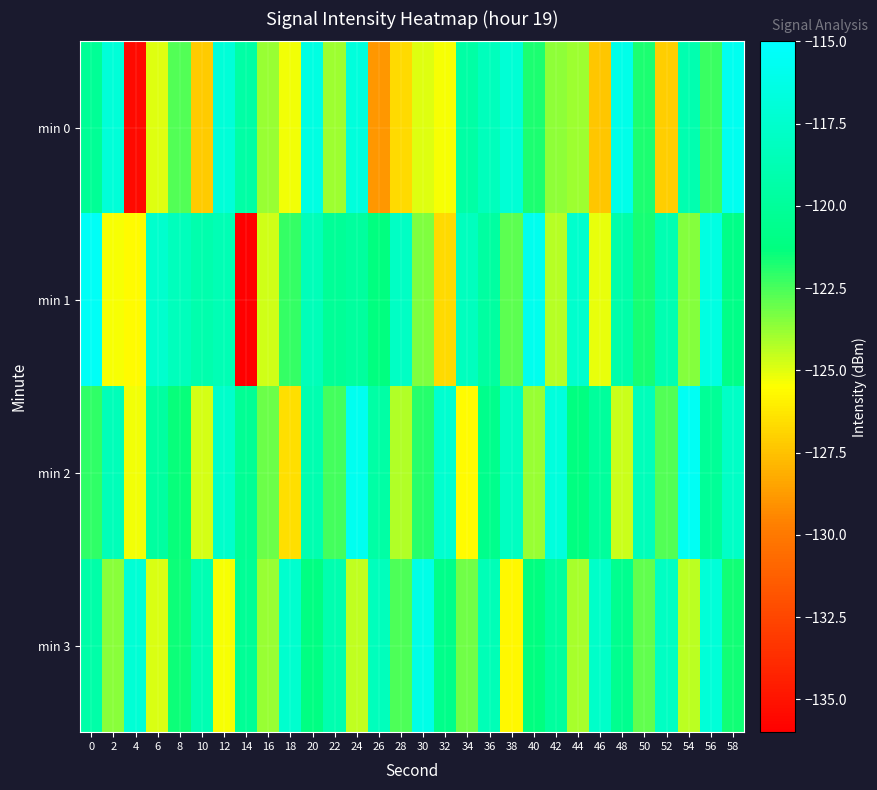

Reading right to left, transcribe all the data shown in this chart.

min 0: 58=-115.8	56=-122.3	54=-118.9	52=-127.1	50=-121.8	48=-116.1	46=-127.4	44=-123.9	42=-123.7	40=-121.8	38=-117.1	36=-118.3	34=-119.5	32=-125.3	30=-125.0	28=-126.7	26=-128.9	24=-116.7	22=-123.9	20=-116.4	18=-125.3	16=-123.8	14=-119.4	12=-116.9	10=-127.2	8=-122.7	6=-125.0	4=-135.4	2=-117.0	0=-120.2
min 1: 58=-120.9	56=-116.4	54=-123.5	52=-118.8	50=-121.7	48=-119.2	46=-125.1	44=-117.5	42=-124.3	40=-115.9	38=-122.8	36=-119.6	34=-118.2	32=-126.7	30=-123.4	28=-117.9	26=-121.3	24=-119.8	22=-120.1	20=-118.5	18=-122.1	16=-124.7	14=-136.1	12=-118.6	10=-119.0	8=-118.4	6=-117.5	4=-125.7	2=-125.4	0=-115.5
min 2: 58=-117.8	56=-120.1	54=-115.5	52=-122.7	50=-118.4	48=-124.6	46=-119.9	44=-121.2	42=-116.7	40=-123.8	38=-118.1	36=-120.7	34=-125.6	32=-117.3	30=-121.9	28=-124.2	26=-119.5	24=-115.8	22=-122.4	20=-118.9	18=-126.5	16=-123.1	14=-120.3	12=-117.6	10=-124.8	8=-121.4	6=-119.7	4=-125.3	2=-118.5	0=-122.1
min 3: 58=-121.6	56=-116.9	54=-124.4	52=-118.0	50=-122.9	48=-120.5	46=-117.7	44=-124.1	42=-119.8	40=-121.3	38=-125.7	36=-118.6	34=-123.2	32=-120.8	30=-116.2	28=-122.6	26=-118.3	24=-124.5	22=-119.0	20=-121.1	18=-117.4	16=-123.8	14=-120.2	12=-125.4	10=-118.7	8=-121.5	6=-124.9	4=-117.1	2=-123.6	0=-119.3